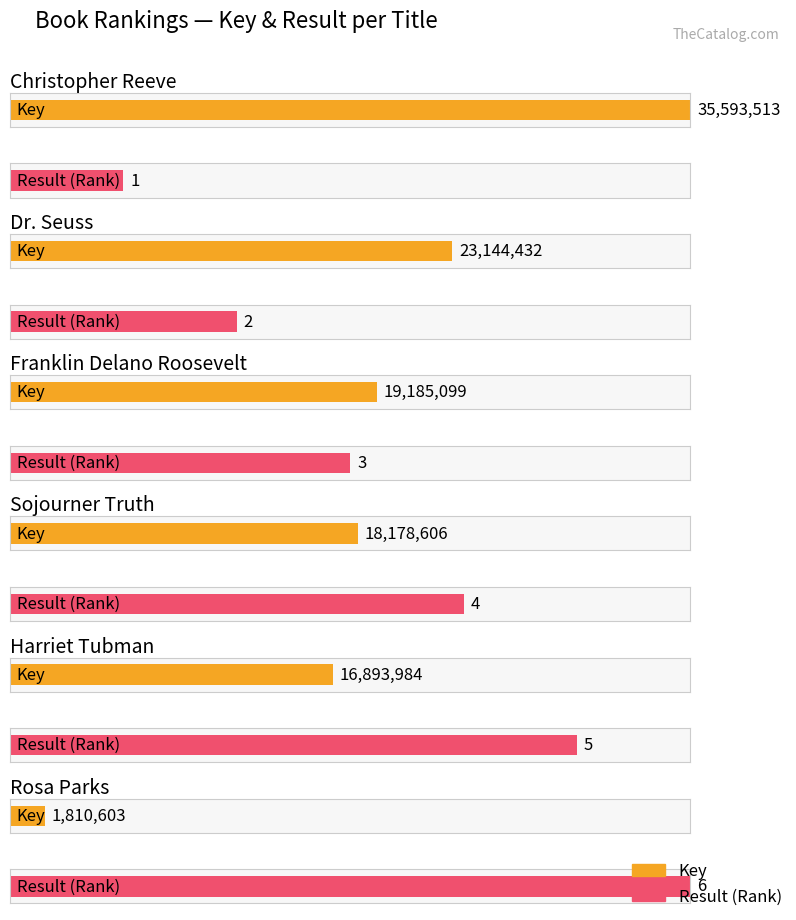

List the series in order of their overall mean, highest first.

Key, Result